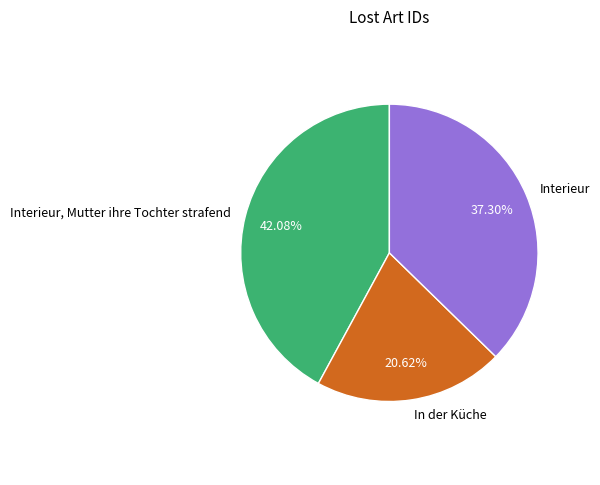

Which slice is the smallest?

In der Küche